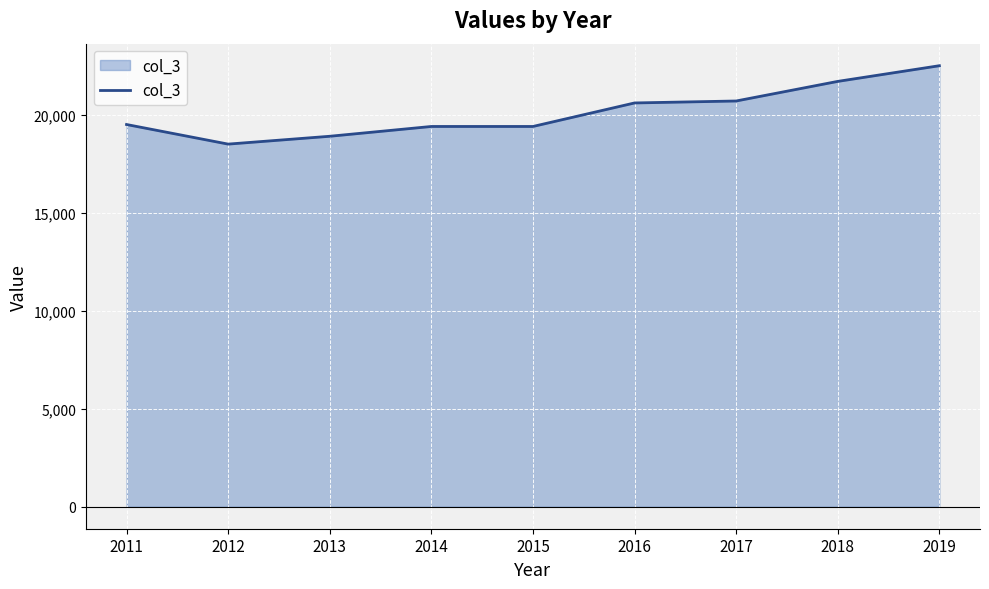

The value at 2013 is 9497. True or false?

False